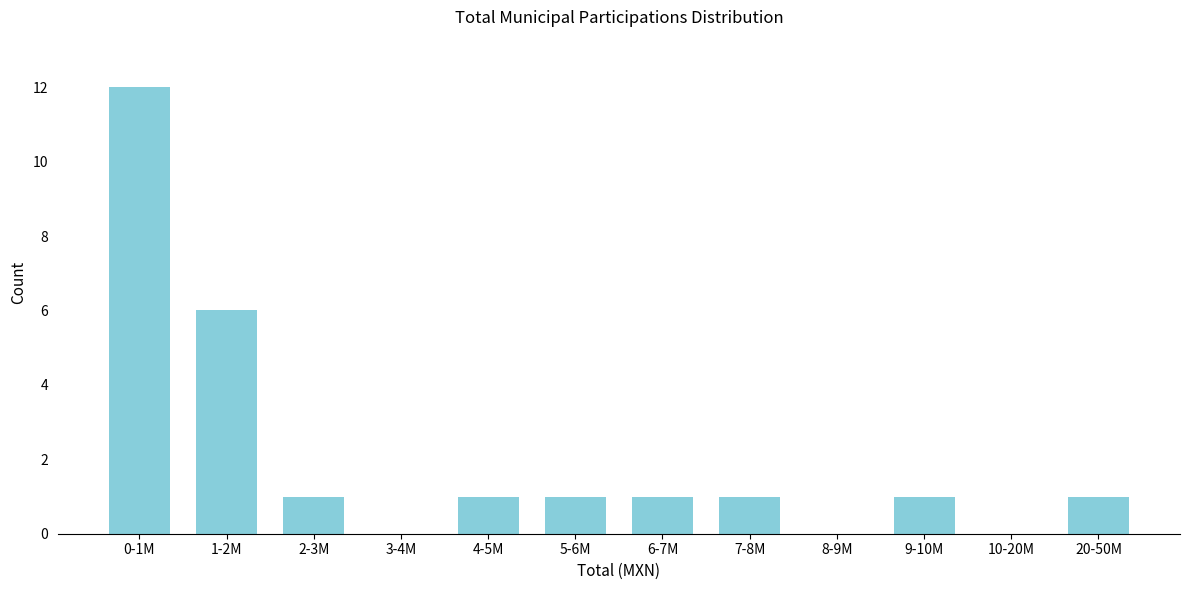

Reading right to left, what are all the values shown in this chart?

20-50M=1	10-20M=0	9-10M=1	8-9M=0	7-8M=1	6-7M=1	5-6M=1	4-5M=1	3-4M=0	2-3M=1	1-2M=6	0-1M=12